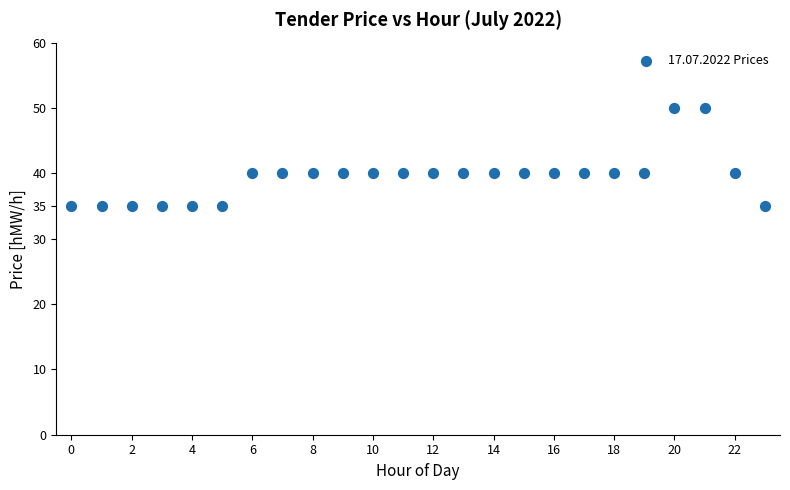

What is the range of Y values (max minus min)?

15